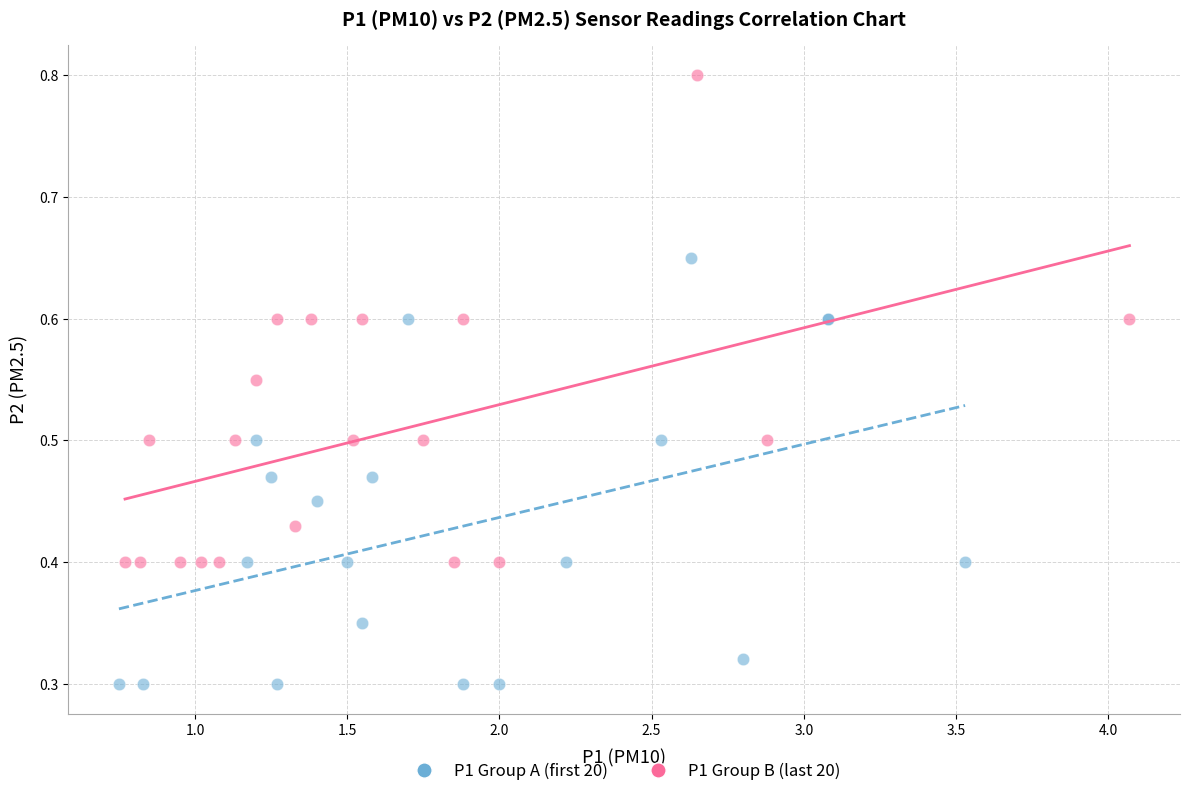

Which series reaches the minimum Y coordinate?

P1 Group A (first 20)